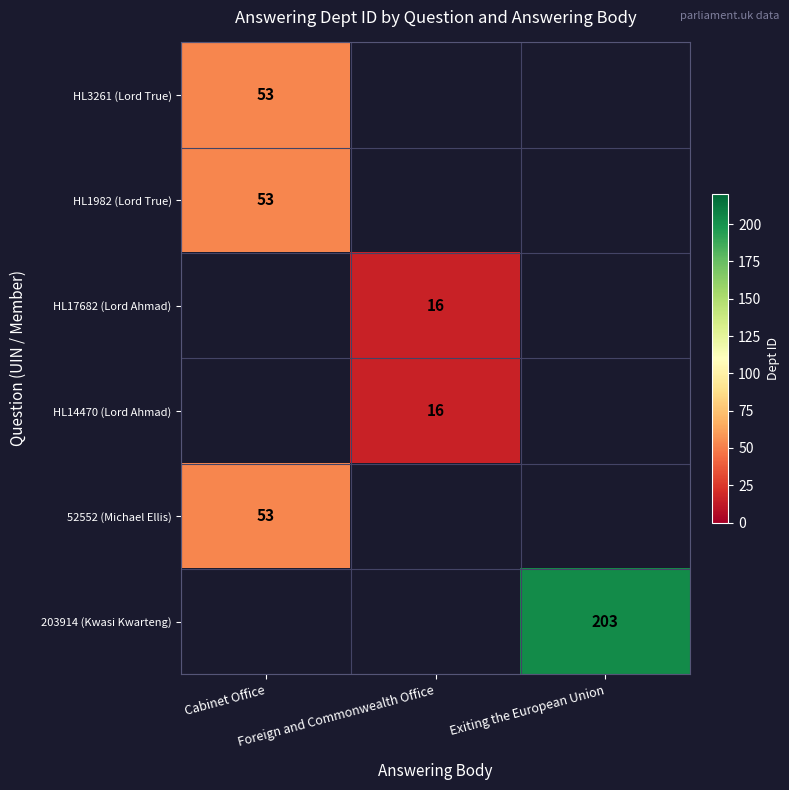

What is the greatest value displayed?

203.0